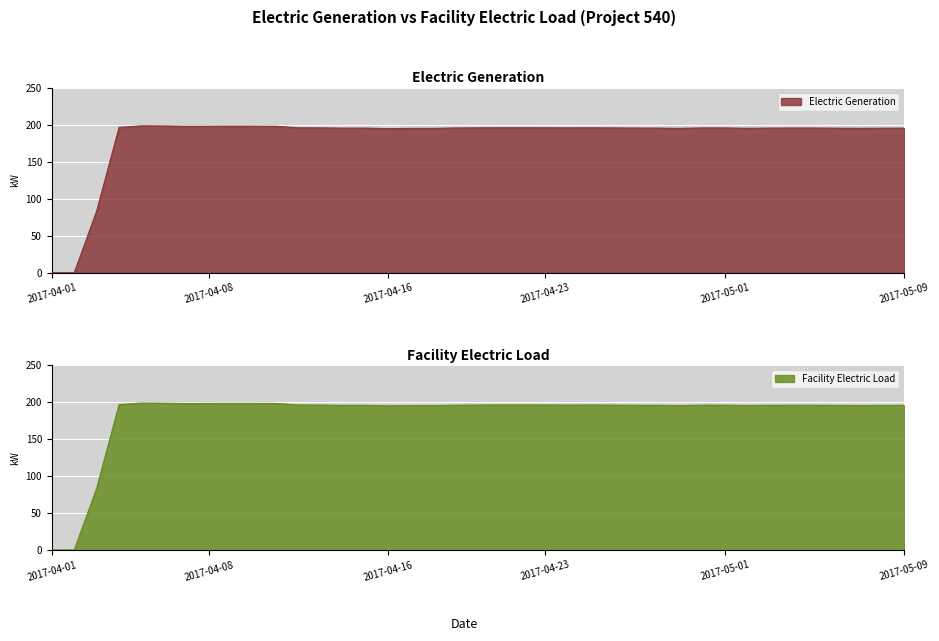

Rank the series by their maximum value, from lowest to highest.

Electric Generation, Facility Electric Load